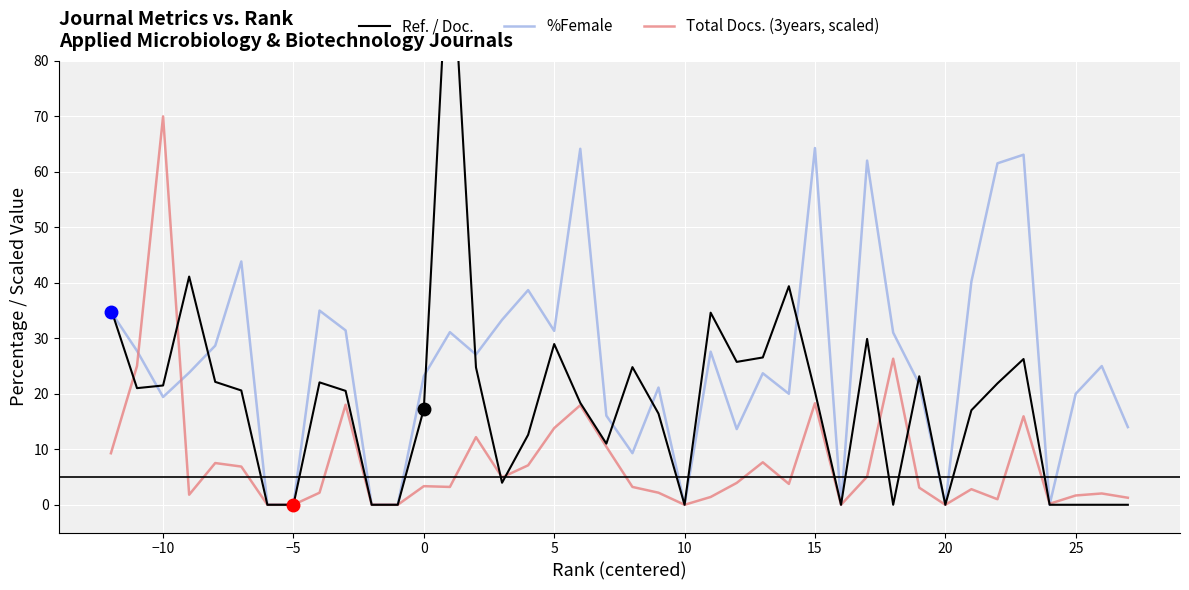

At which label does Total Docs. (3years, scaled) reach its minimum?

20